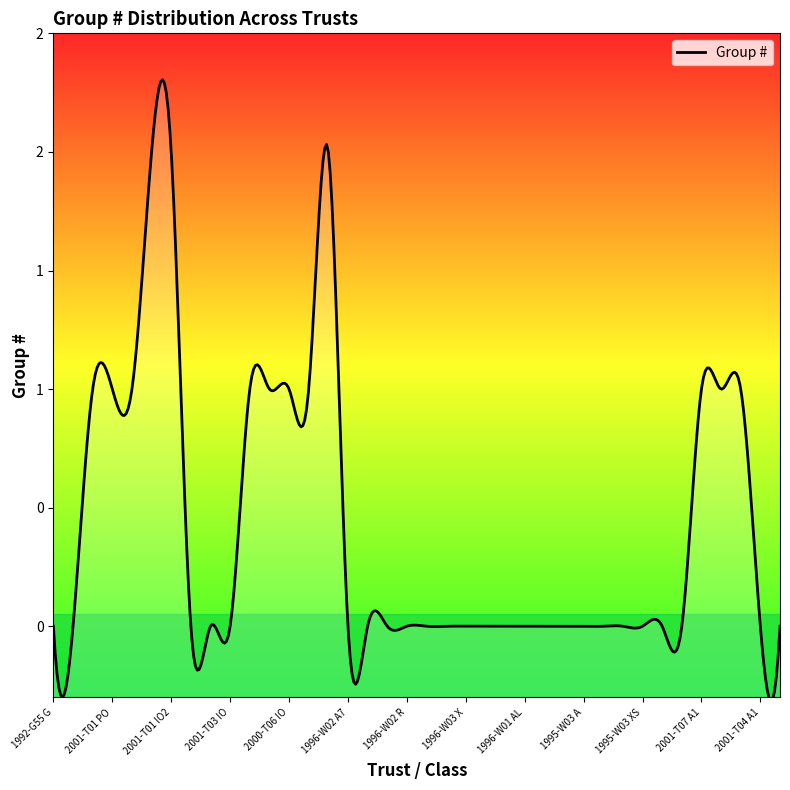

Does the chart have visible grid lines?

No